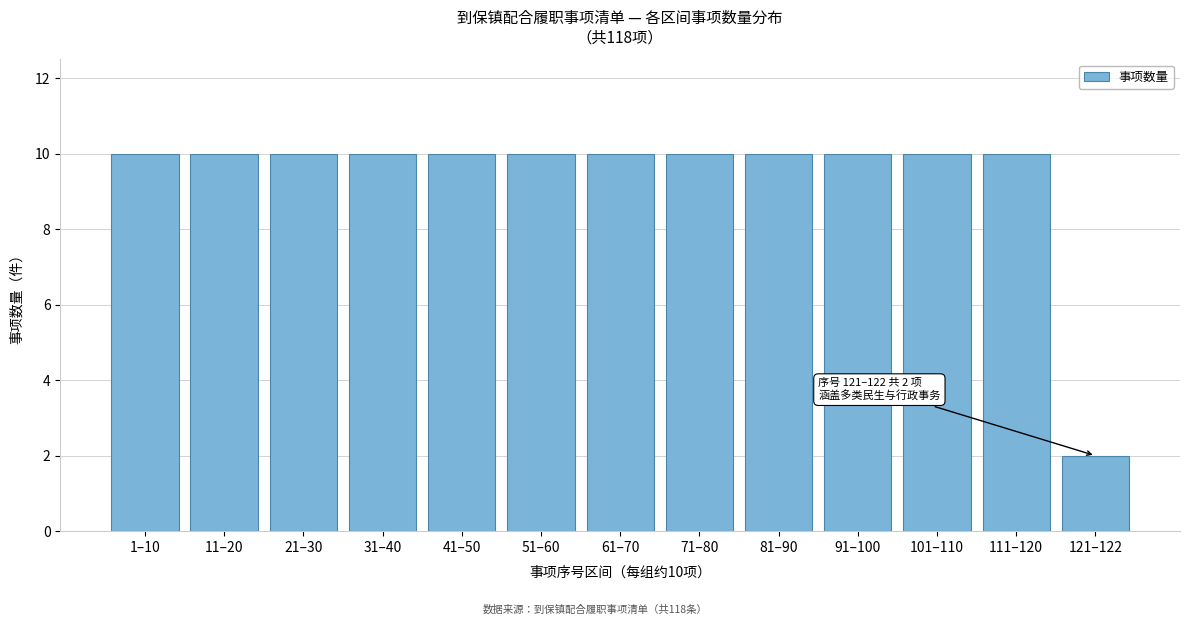

Reading left to right, extract all data points from this chart.

10	10	10	10	10	10	10	10	10	10	10	10	2